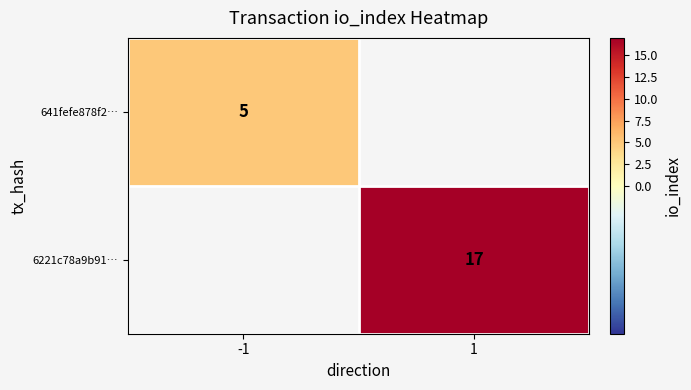

The 6221c78a9b91… series shows 27 at 1. True or false?

False